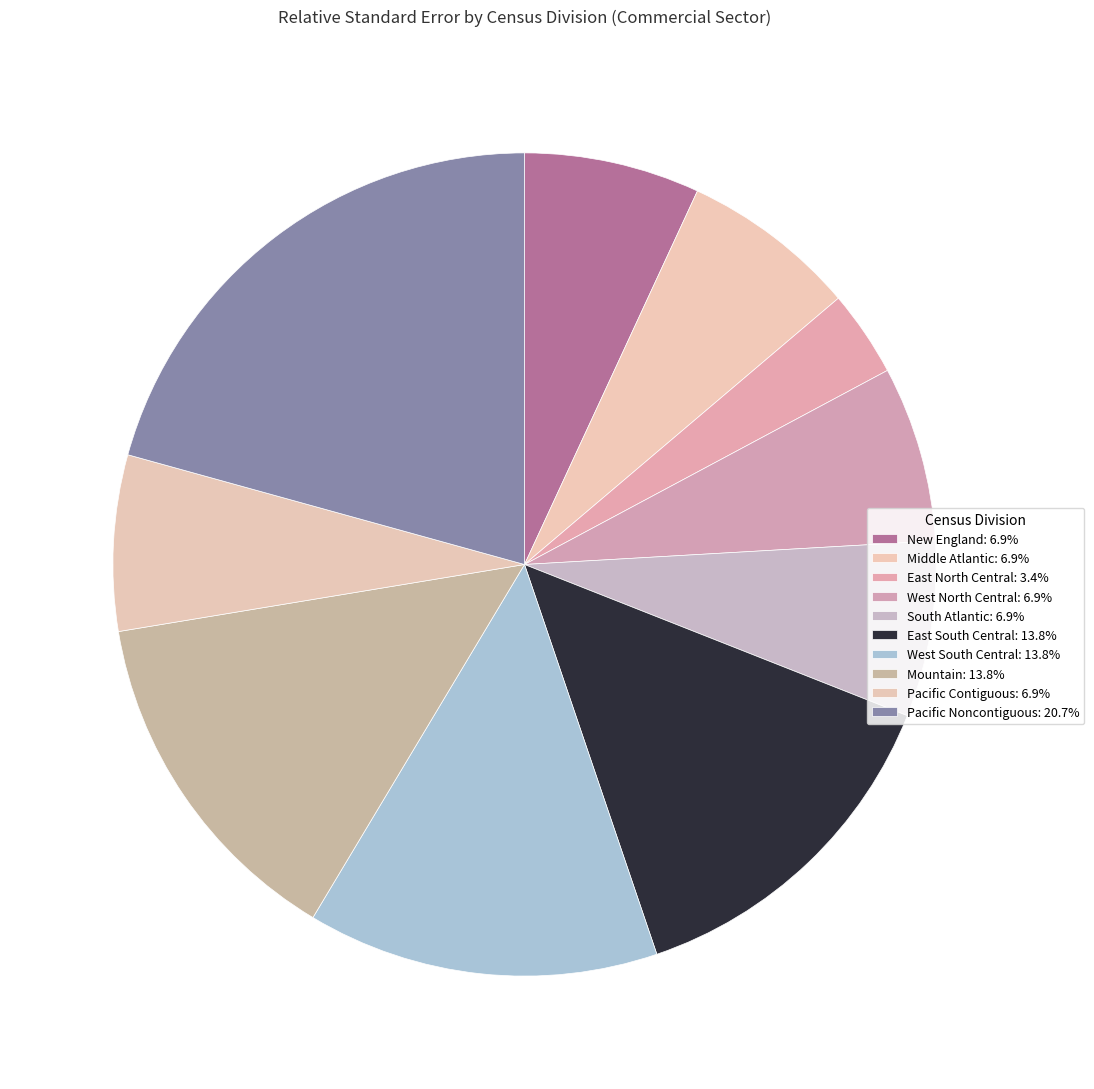

The Mountain slice represents 14% of the pie. True or false?

True